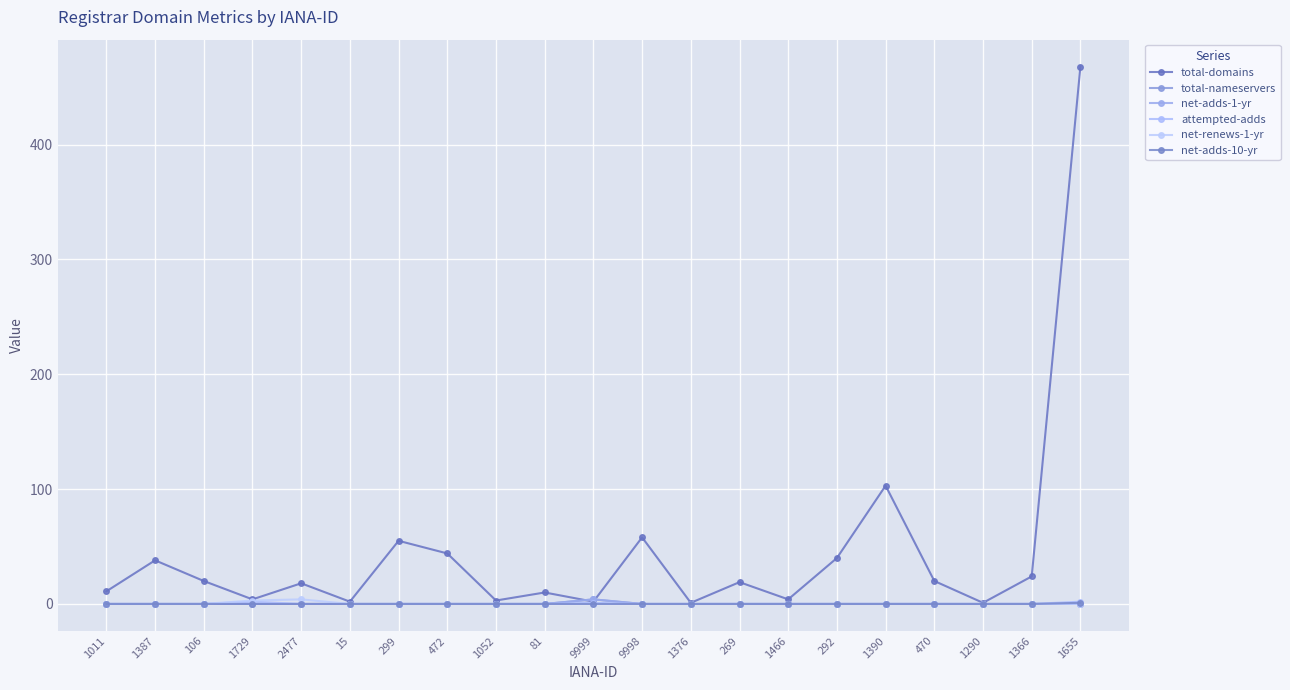

Which series has the largest total across all categories?

total-domains